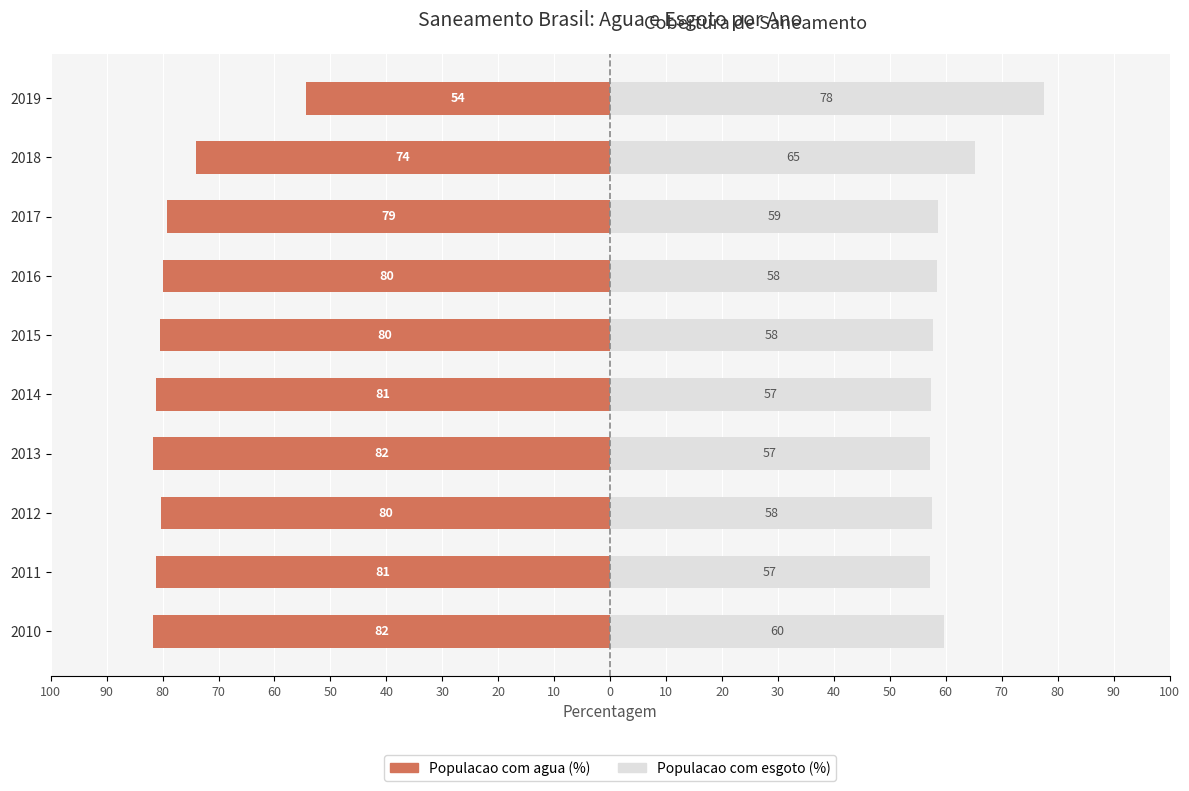

At how many categories does at least one series exceed -30?

10